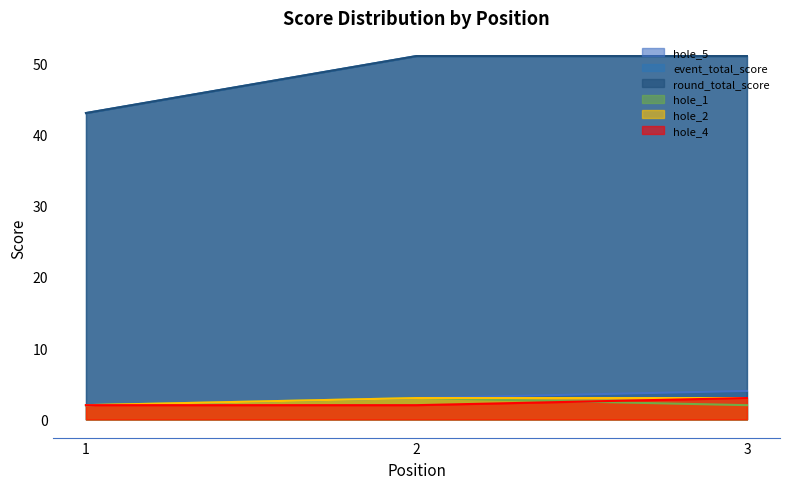

At how many categories does at least one series exceed 6?

3